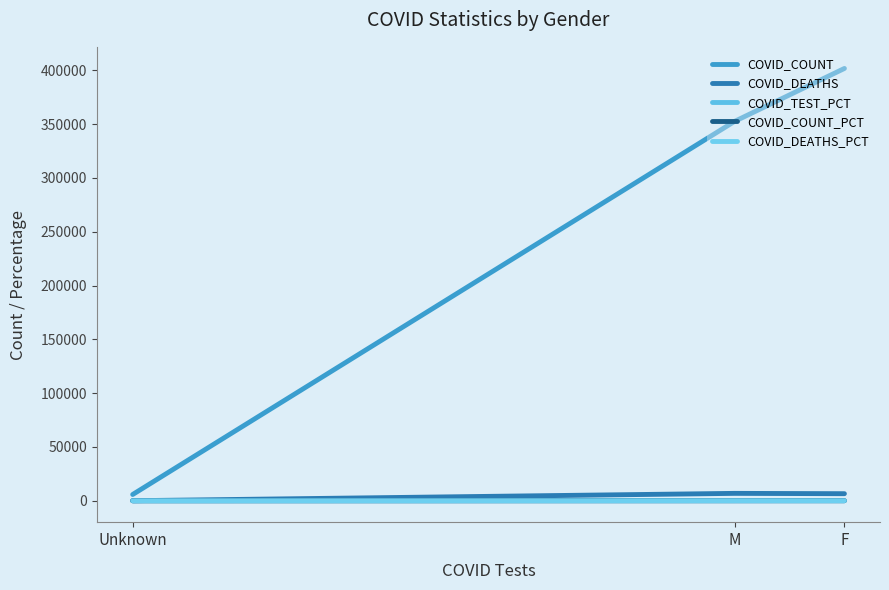

Read the COVID_TEST_PCT value at F.

53.3